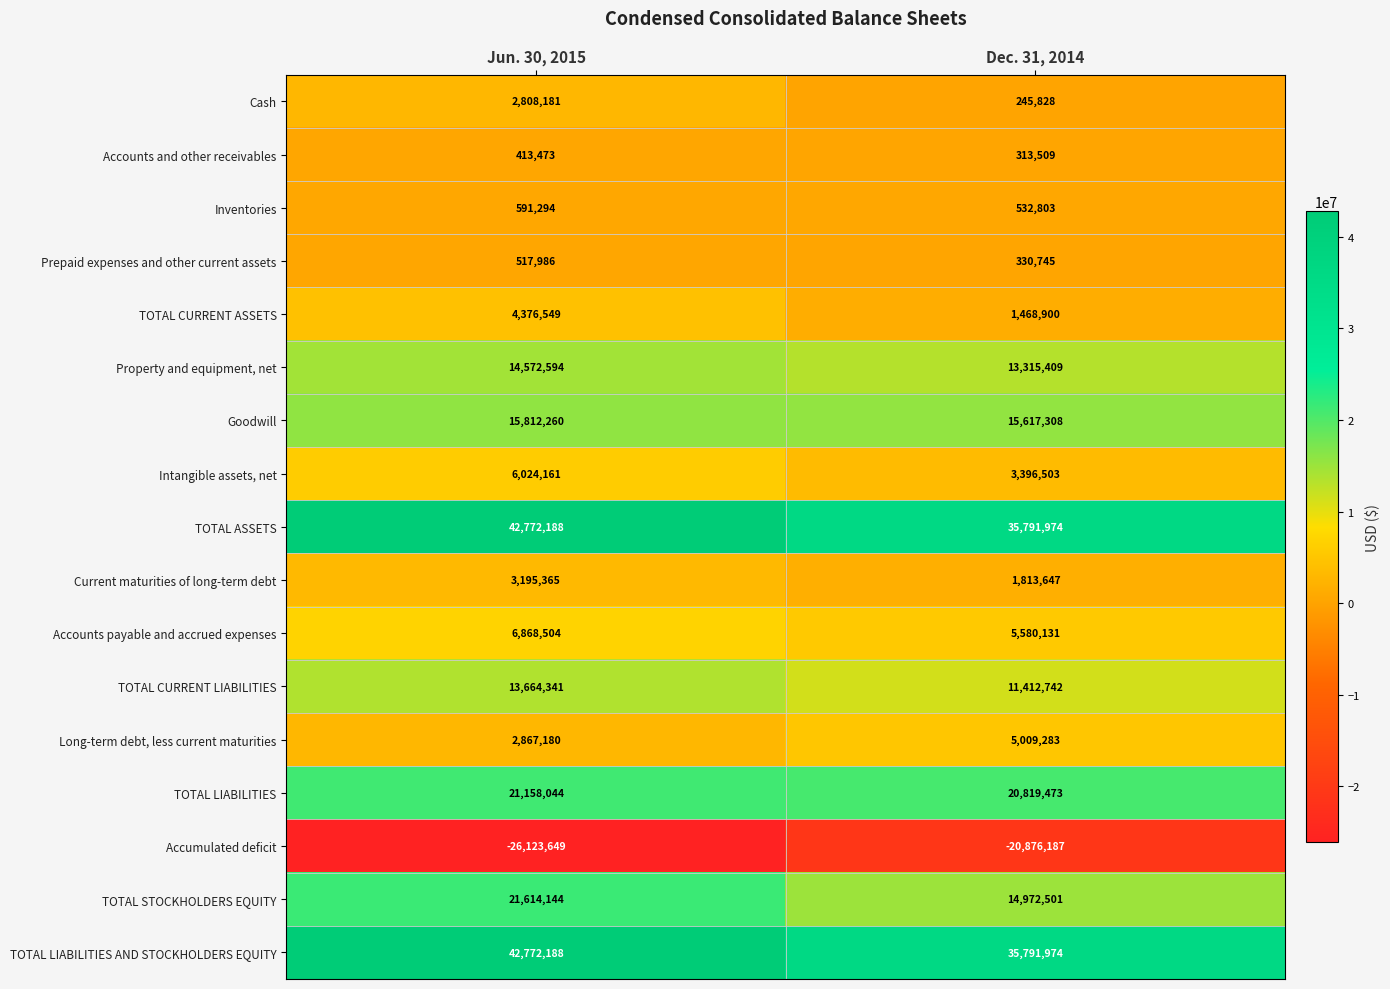

What is the sum of the Prepaid expenses and other current assets values at Dec. 31, 2014 and Jun. 30, 2015?

848731